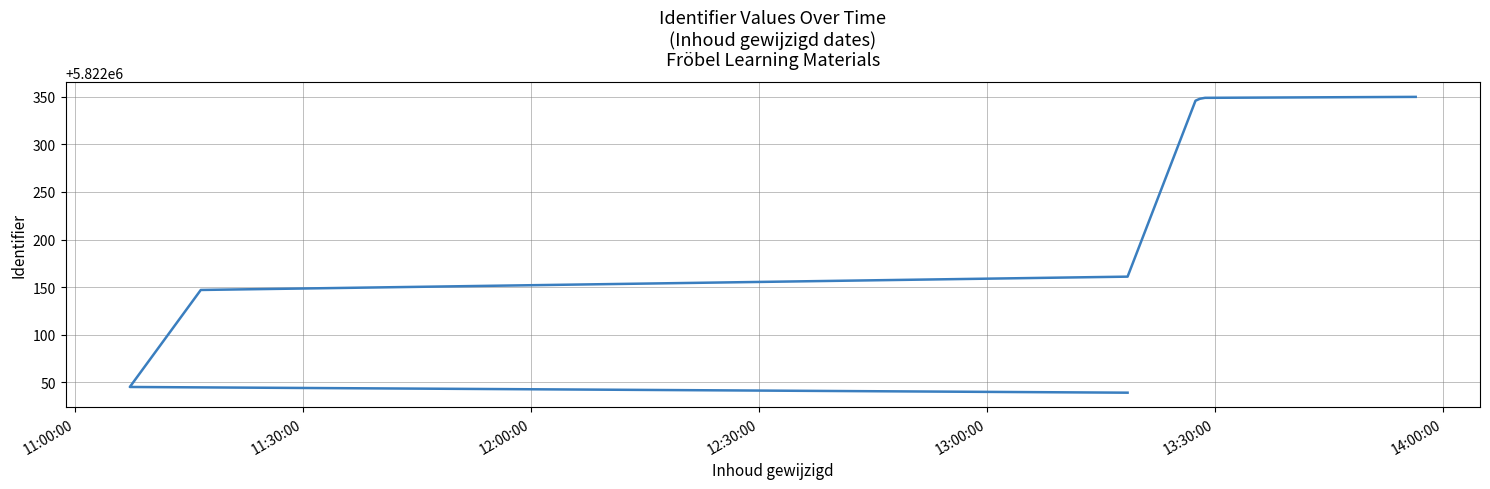

The chart shows a value of 5822045 at 11:30:00. True or false?

True